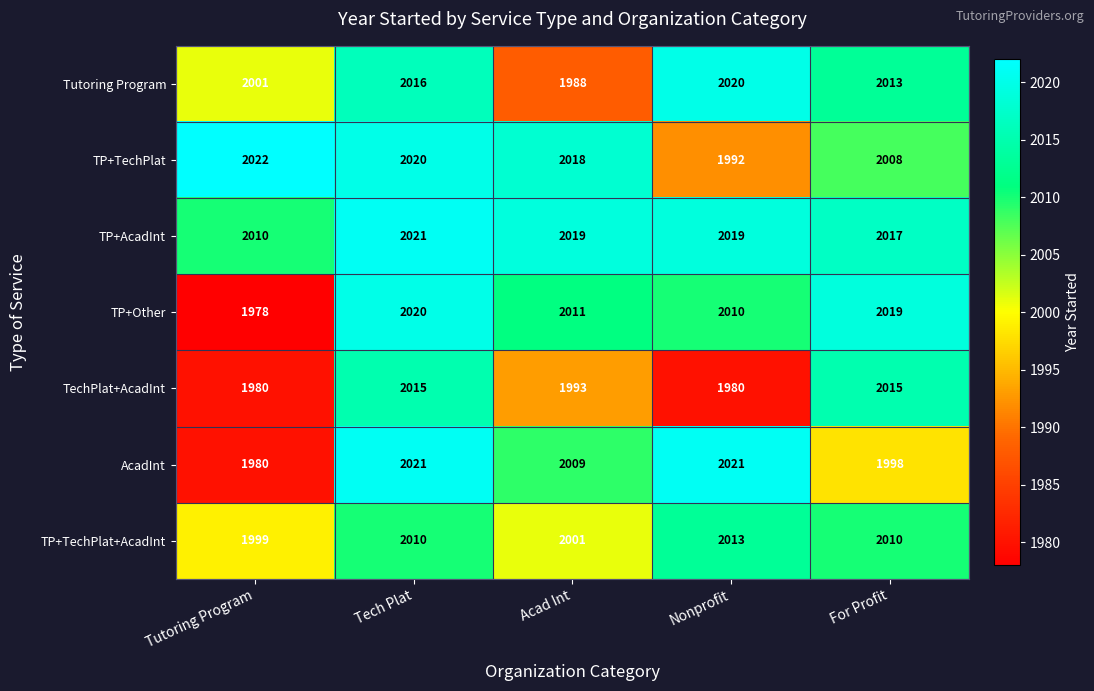

The TP+Other series shows 2011 at Acad Int. True or false?

True